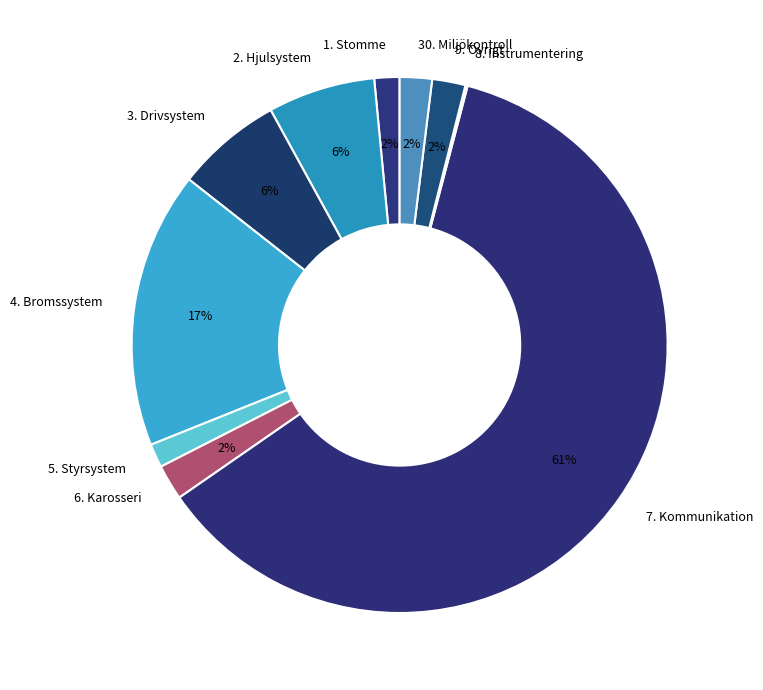

Which slice is the largest?

7. Kommunikation